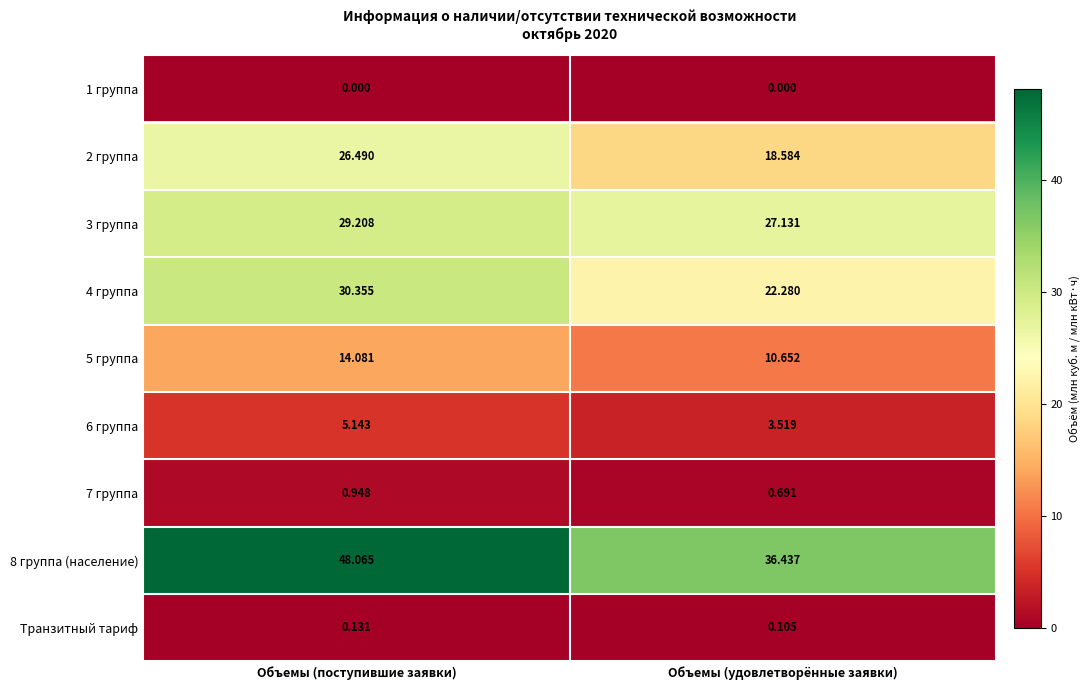

Is the value of 6 группа at Объемы (поступившие заявки) greater than the value of 5 группа at Объемы (поступившие заявки)?

No